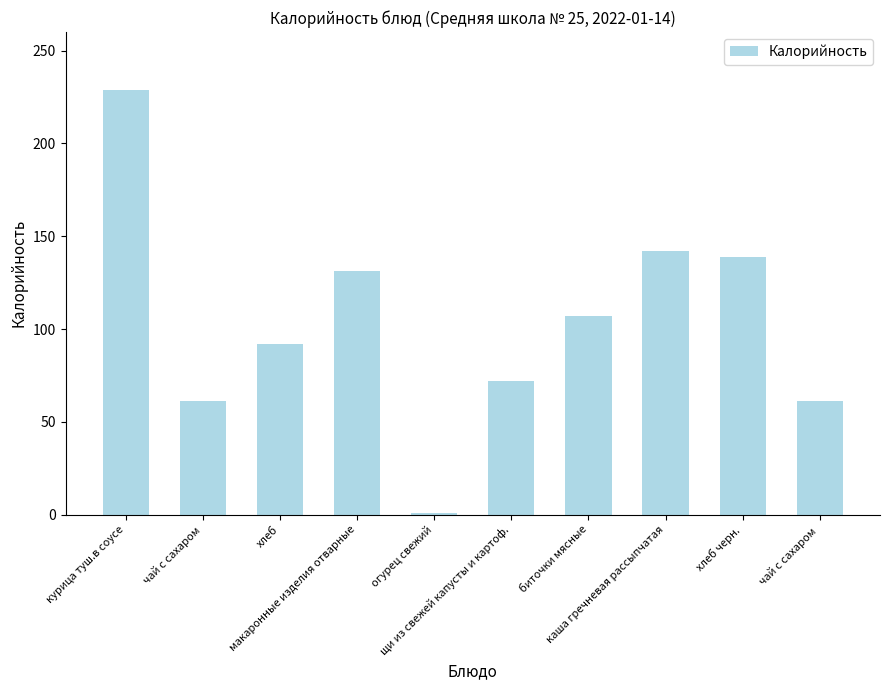

How many bars are there in total?

10